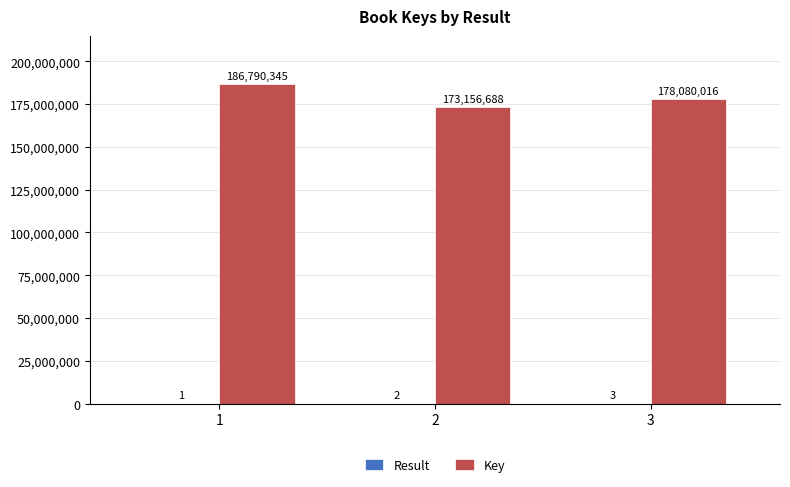

Does the chart contain stacked bars?

No